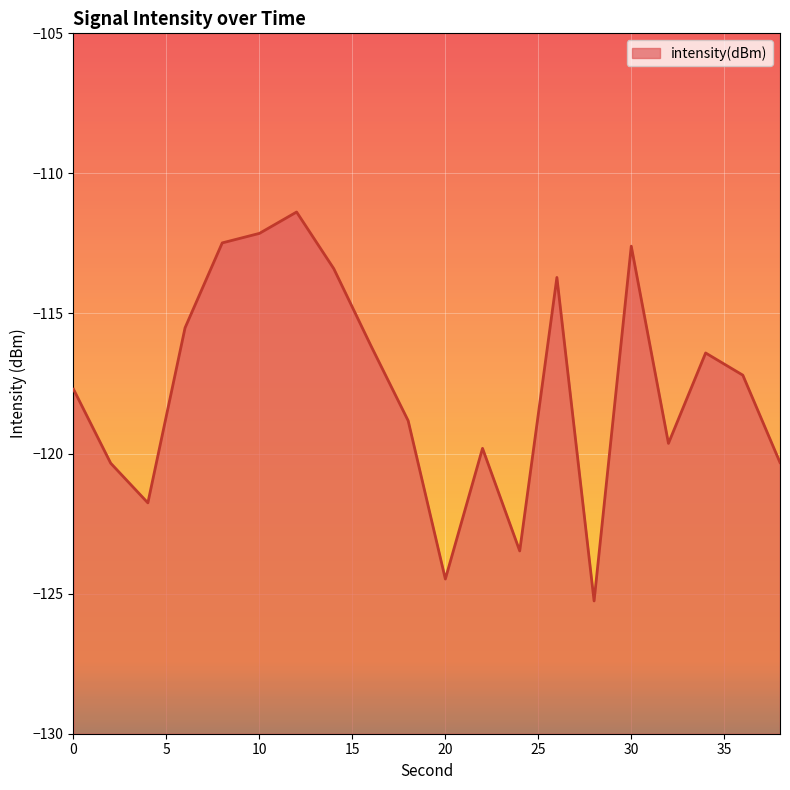

How many values exceed -117?

9